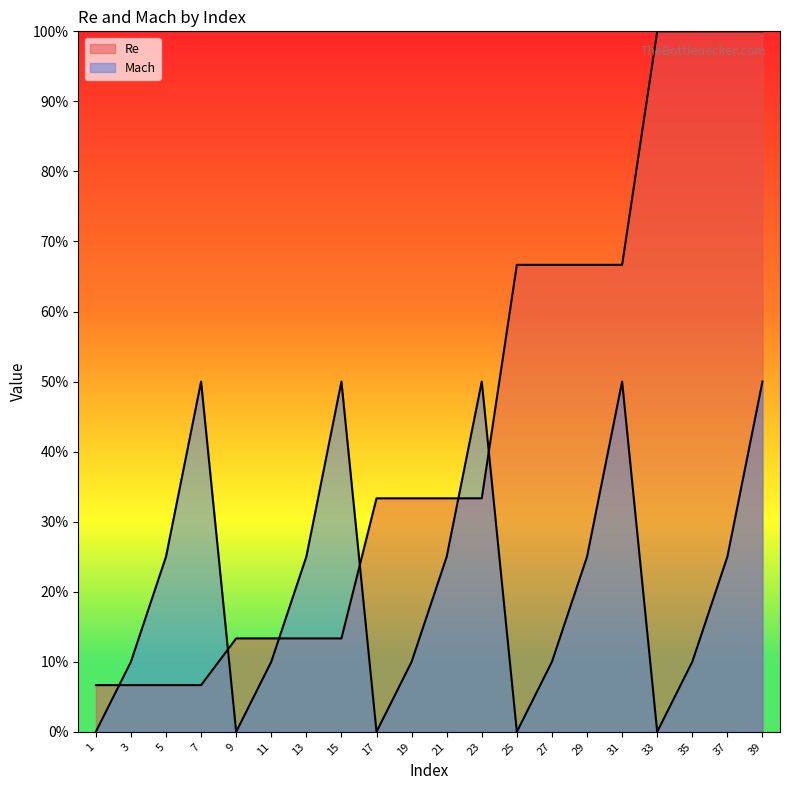

Reading left to right, transcribe all the data shown in this chart.

Re: 1=0.1	3=0.1	5=0.1	7=0.1	9=0.1	11=0.1	13=0.1	15=0.1	17=0.3	19=0.3	21=0.3	23=0.3	25=0.7	27=0.7	29=0.7	31=0.7	33=1.0	35=1.0	37=1.0	39=1.0
Mach: 1=0.0	3=0.1	5=0.2	7=0.5	9=0.0	11=0.1	13=0.2	15=0.5	17=0.0	19=0.1	21=0.2	23=0.5	25=0.0	27=0.1	29=0.2	31=0.5	33=0.0	35=0.1	37=0.2	39=0.5